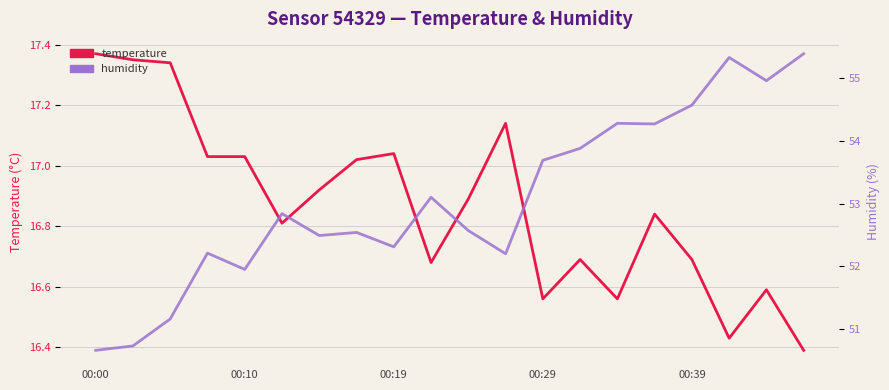

Count the number of data series in this chart.

2